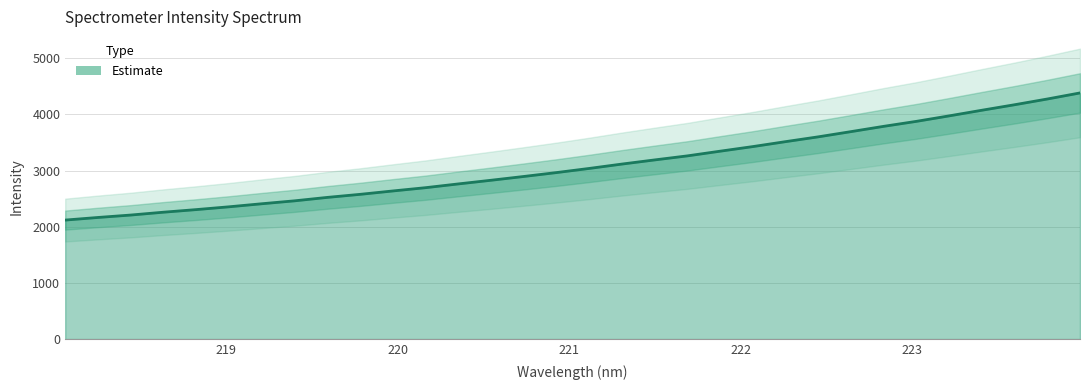

What is the sum of all values?

98932.3